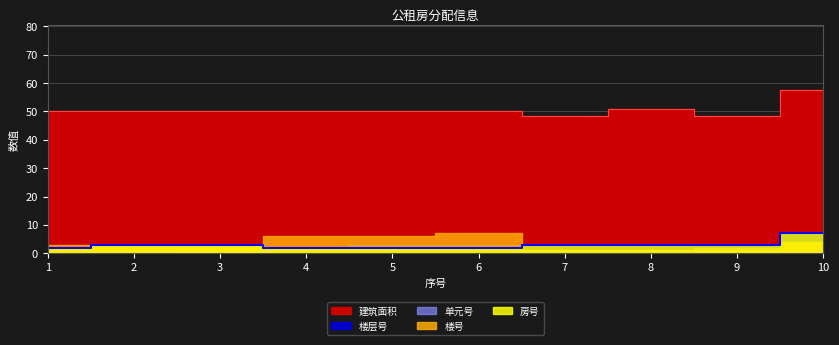

Which series has the largest range (max minus min)?

建筑面积